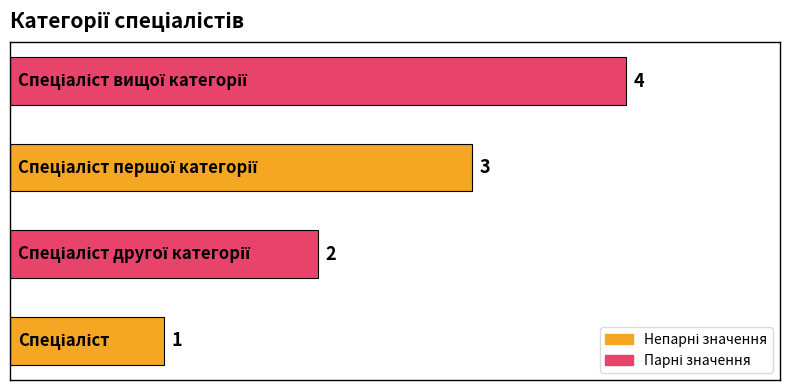

What is the sum of all values?

10